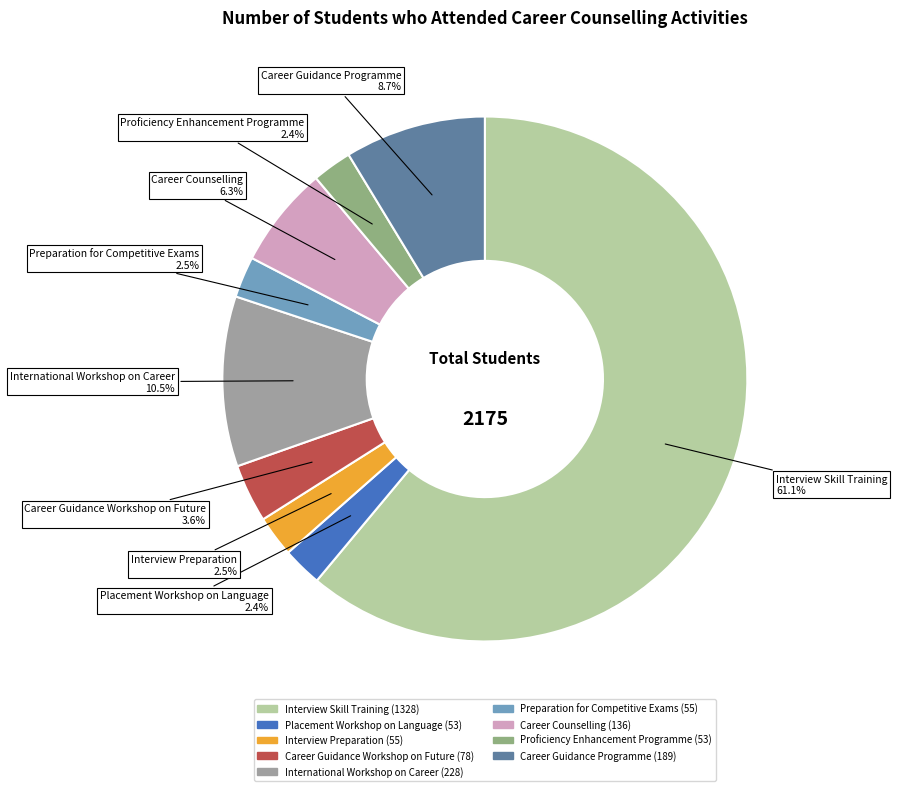

To the nearest percent, what is the difference between the Career Guidance Programme and Placement Workshop on Language slice percentages?

6%